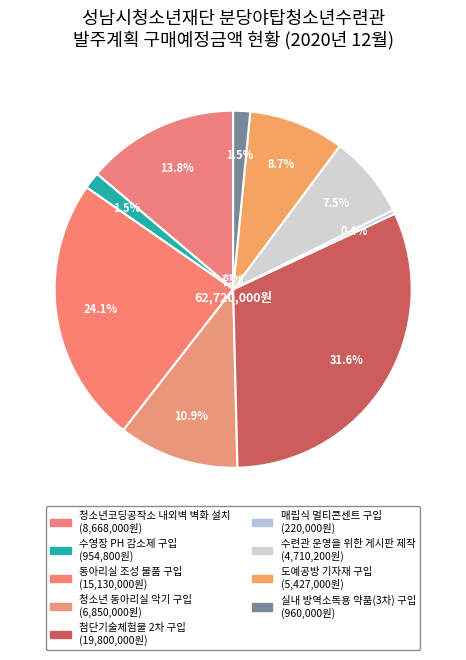

To the nearest percent, what is the difference between the 수영장 PH 감소제 구입 and 청소년코딩공작소 내외벽 벽화 설치 slice percentages?

12%